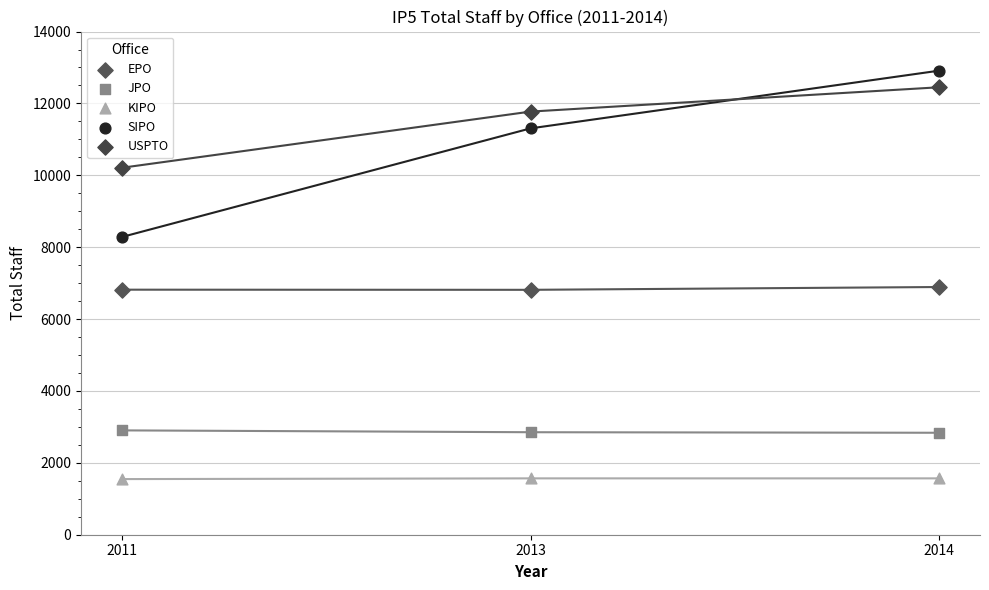

Which series contains the lowest Y value?

KIPO